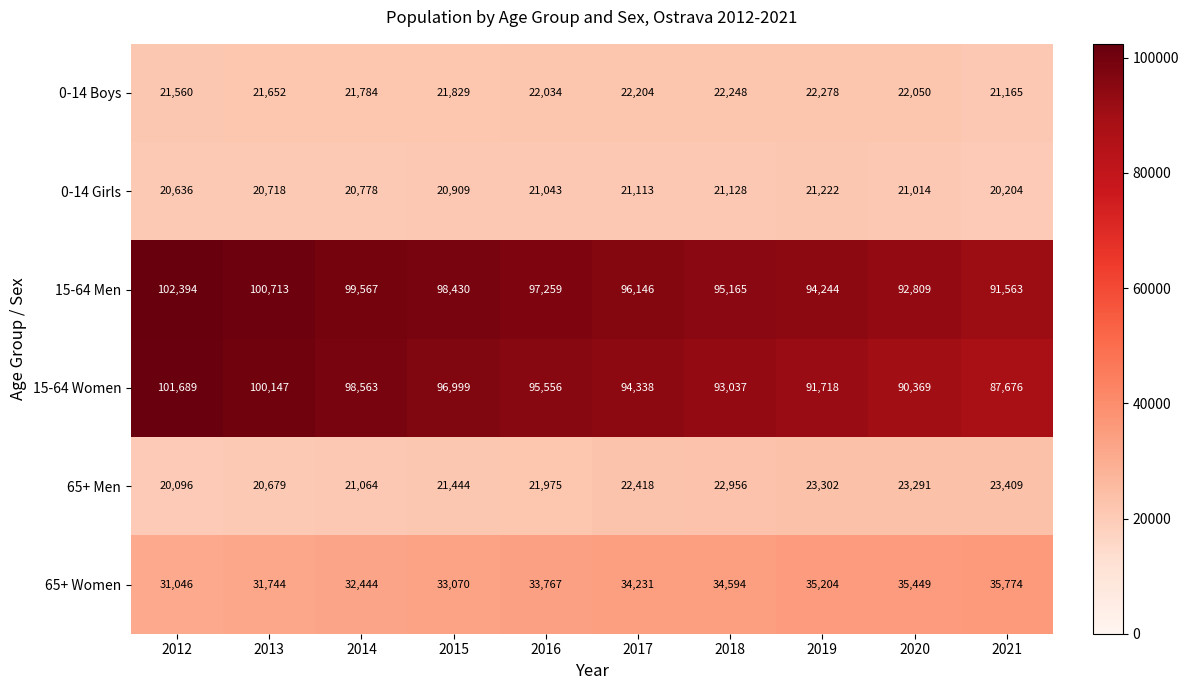

What is the spread (max minus min) of values at 2018?

74037